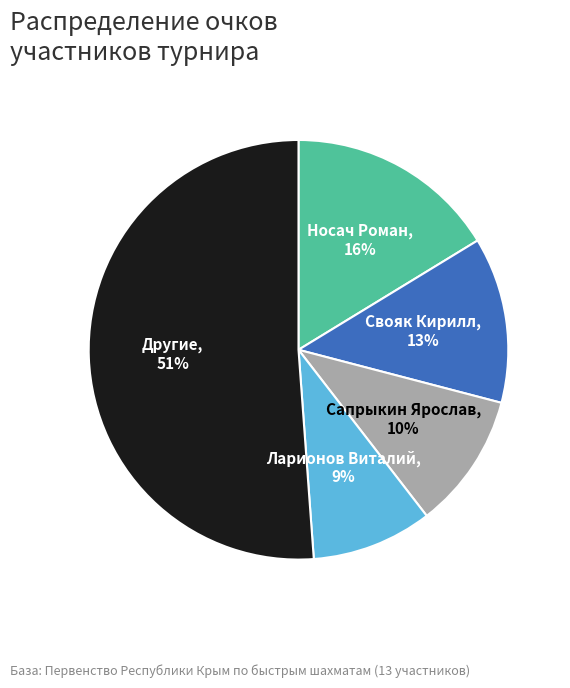

To the nearest percent, what is the average slice percentage?

20%